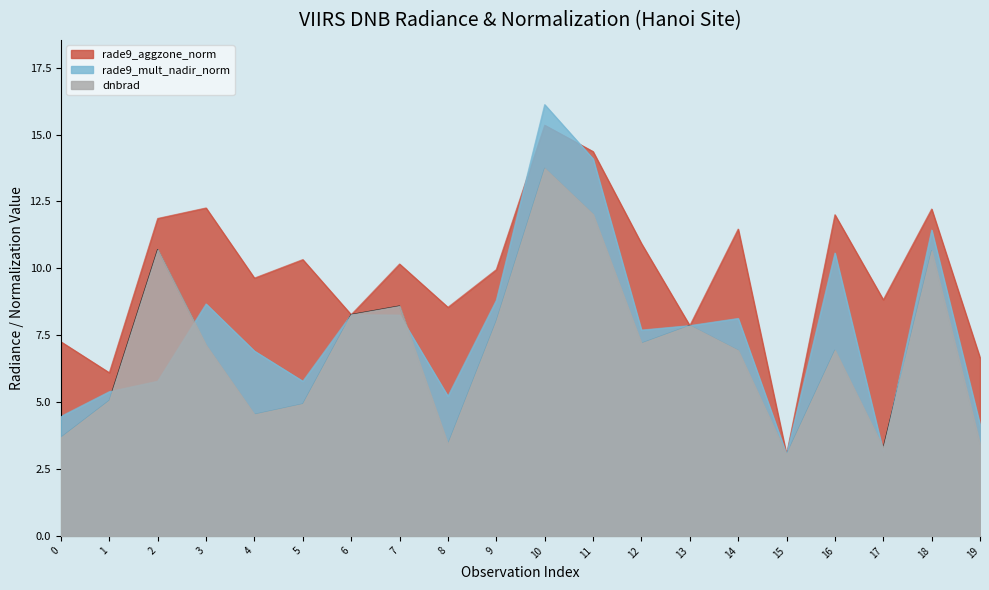

At 16, list the series in order from smallest to largest.

dnbrad, rade9_mult_nadir_norm, rade9_aggzone_norm